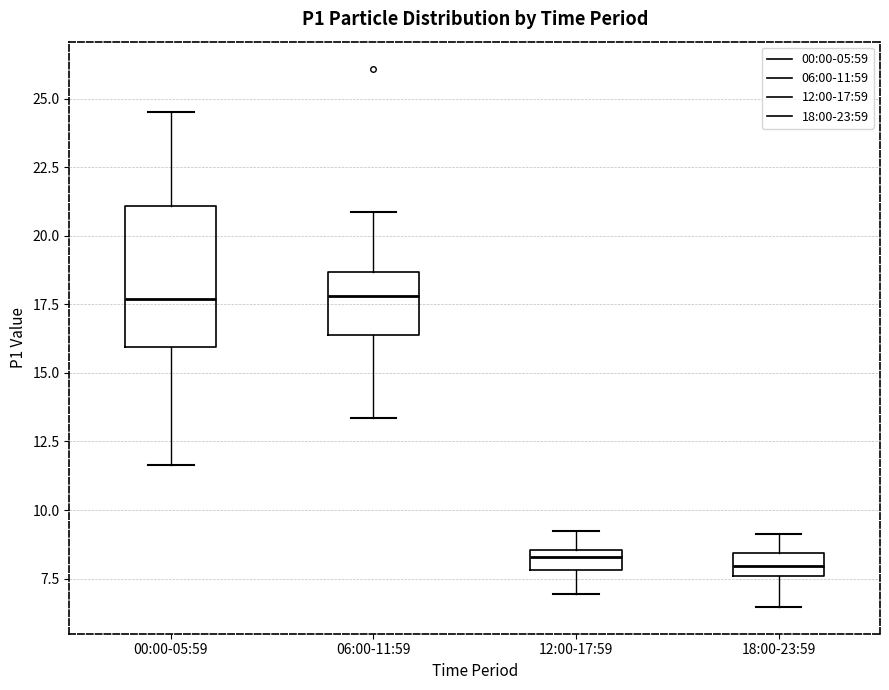

Comparing the boxes themselves (not the whiskers), which one is the tallest?

00:00-05:59